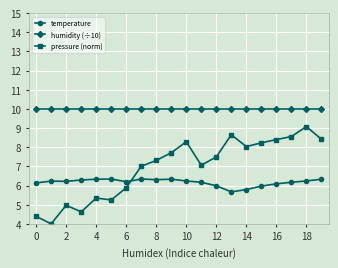

At how many categories does at least one series exceed 4?

20